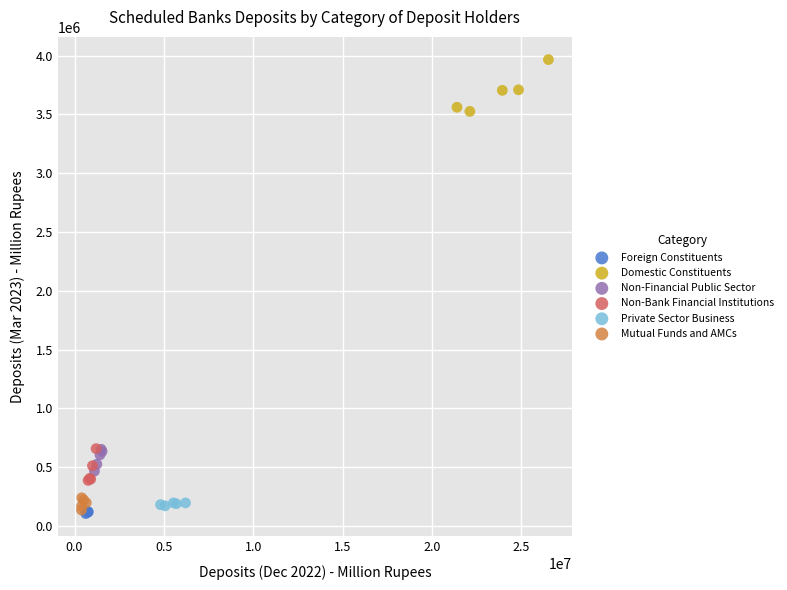

Which series has the largest Y range (max minus min)?

Domestic Constituents